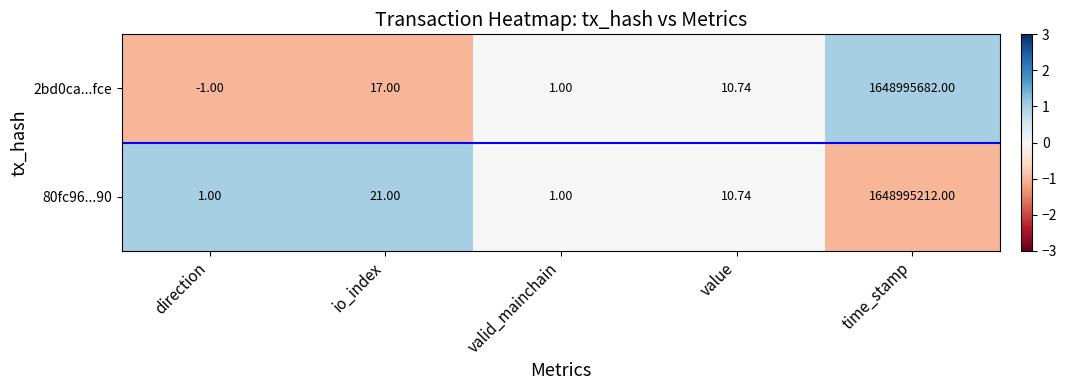

Where does the 80fc96...90 series first go above 10?

io_index